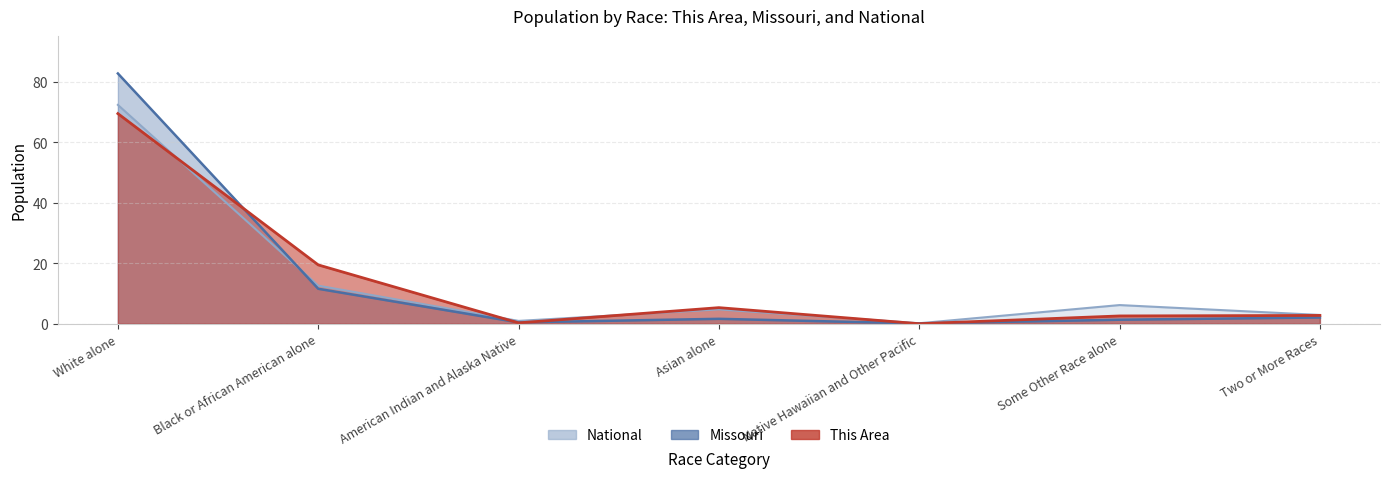

True or false: Missouri has more than 0 points higher than both neighbors.

True